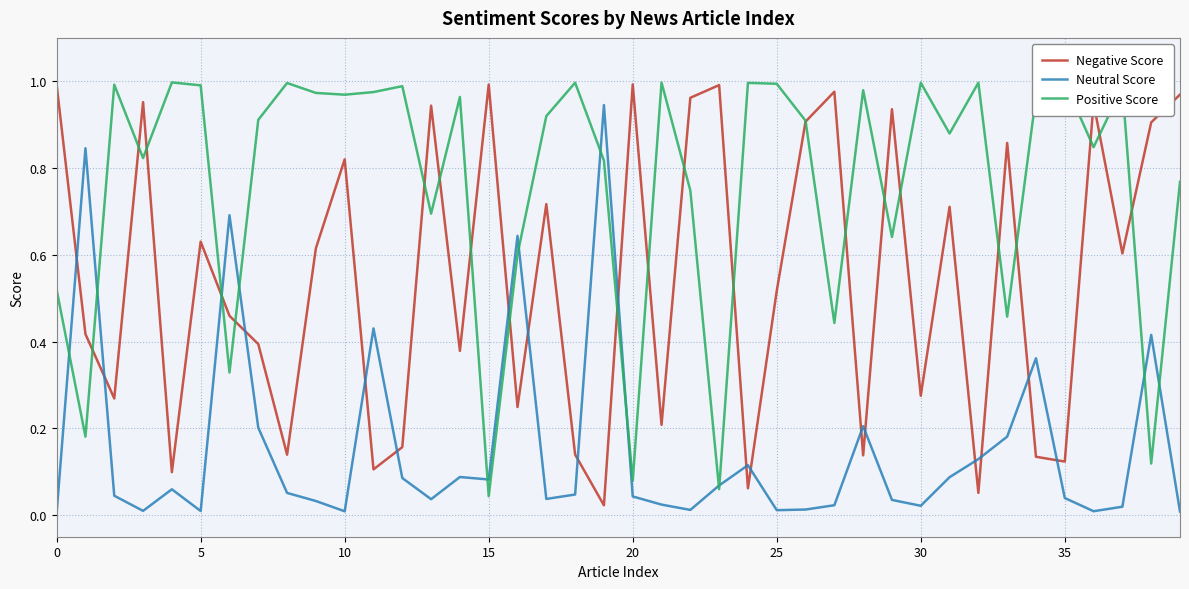

Which series has the largest total across all categories?

Positive Score